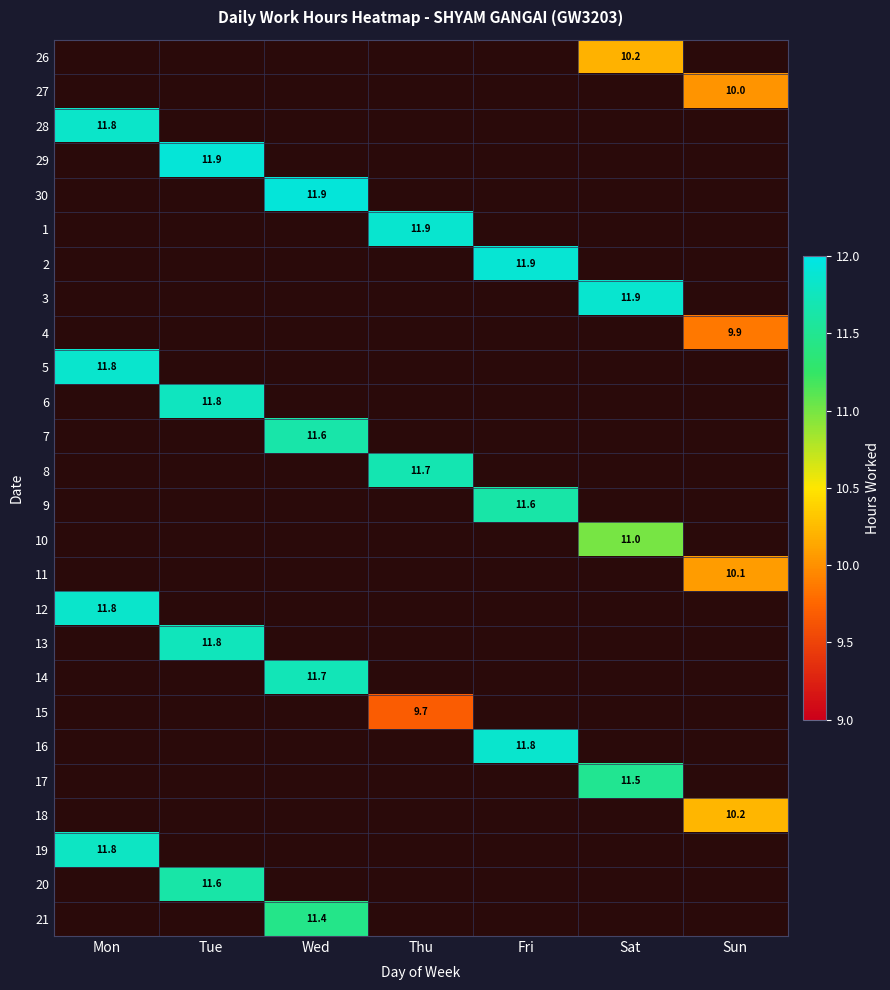

At which label does 1 first exceed 11?

Thu